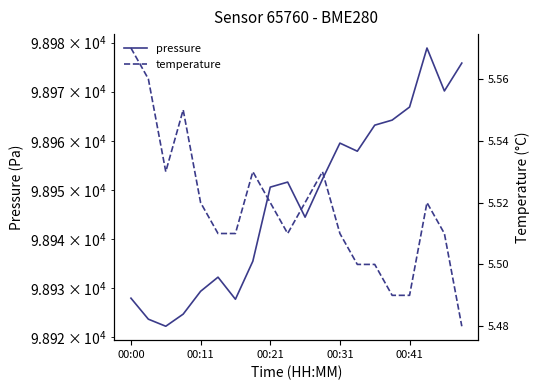

How many data points in pressure are less than 98951?

10